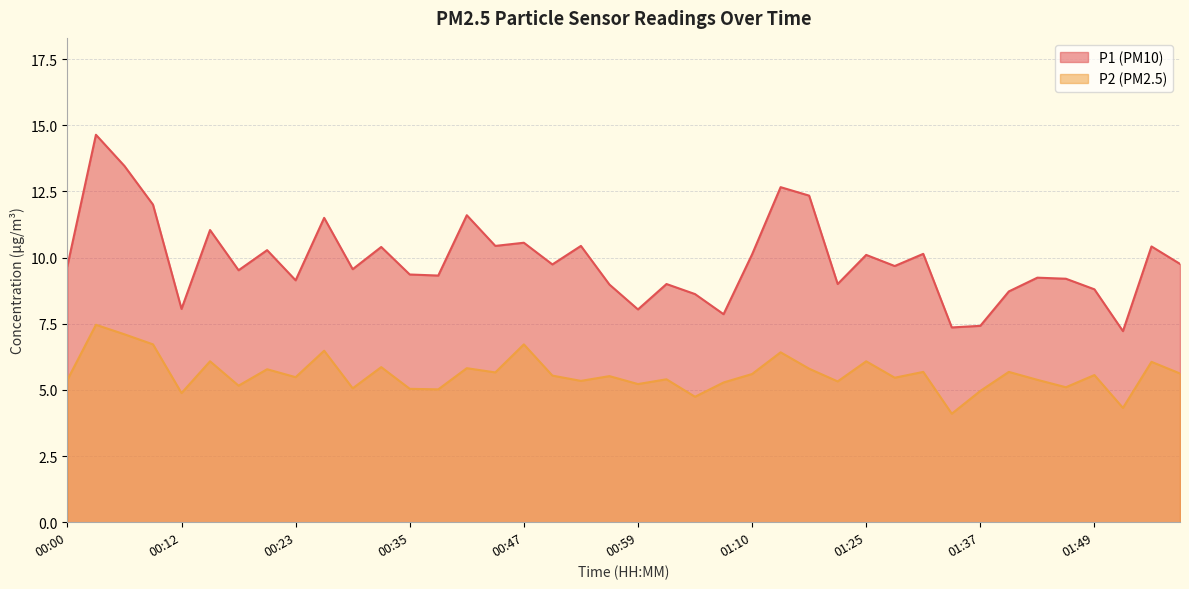

Which has a higher value, 00:41 or 01:22?

00:41